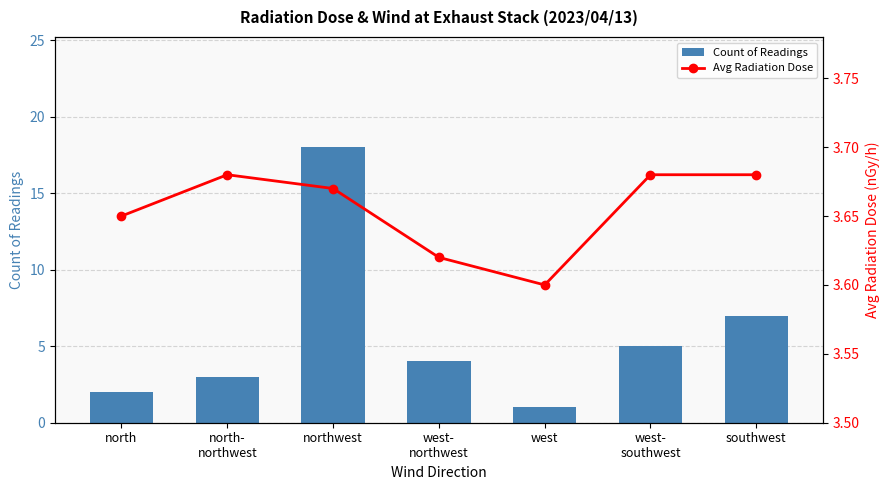

What is the spread (max minus min) of values at west?

2.6